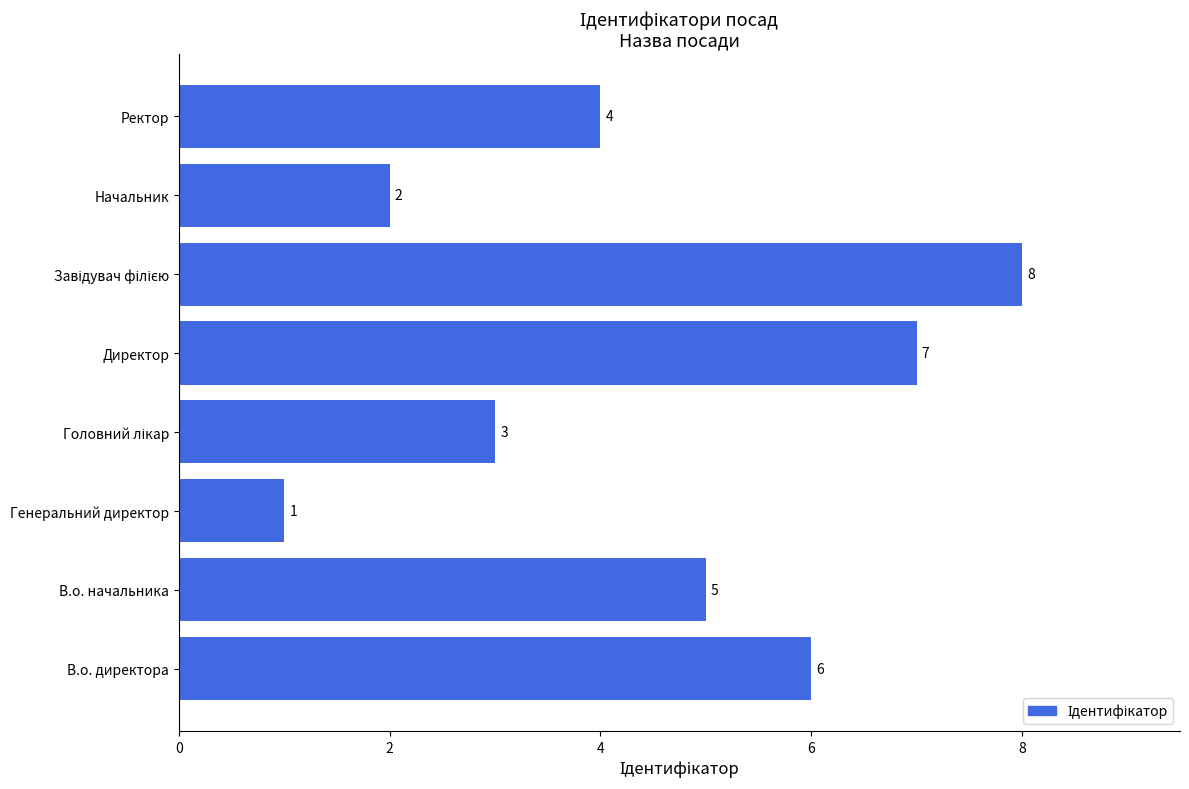

How many data points does each series have?

8